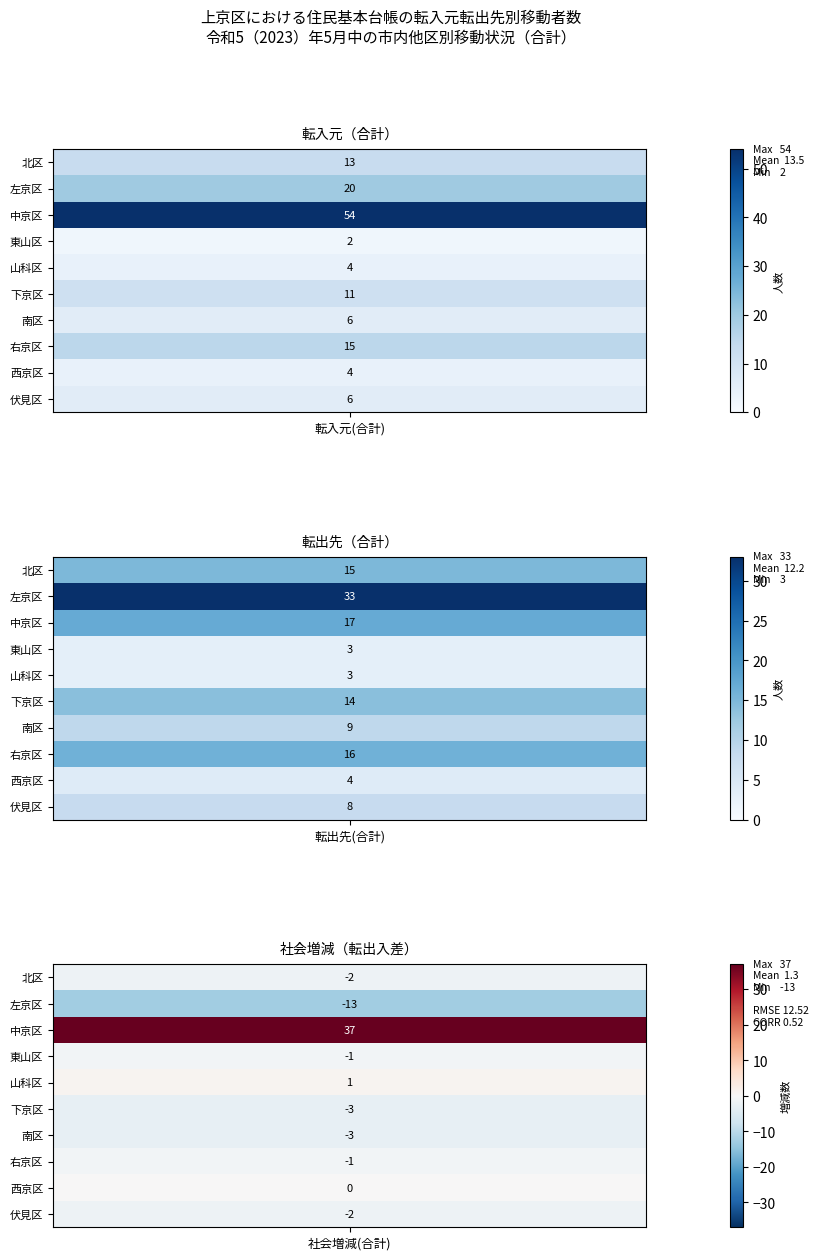

What is the spread (max minus min) of values at 社会増減(合計)?

50